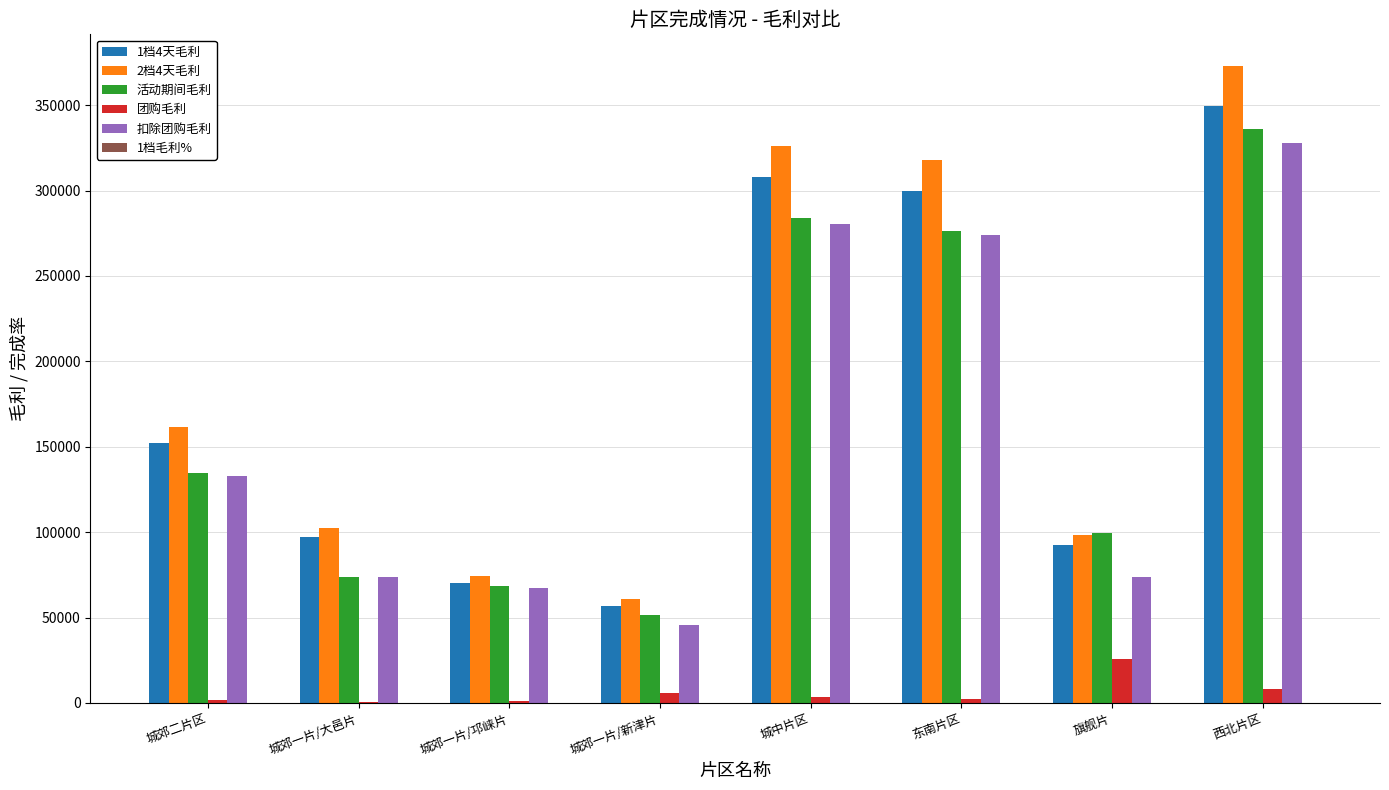

At which label does 扣除团购毛利 reach its peak?

西北片区